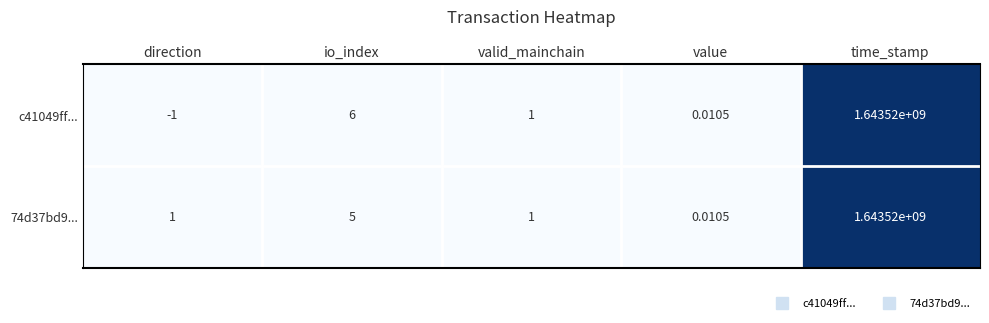

Where is 74d37bd9... nearest to the value 821760000?

io_index